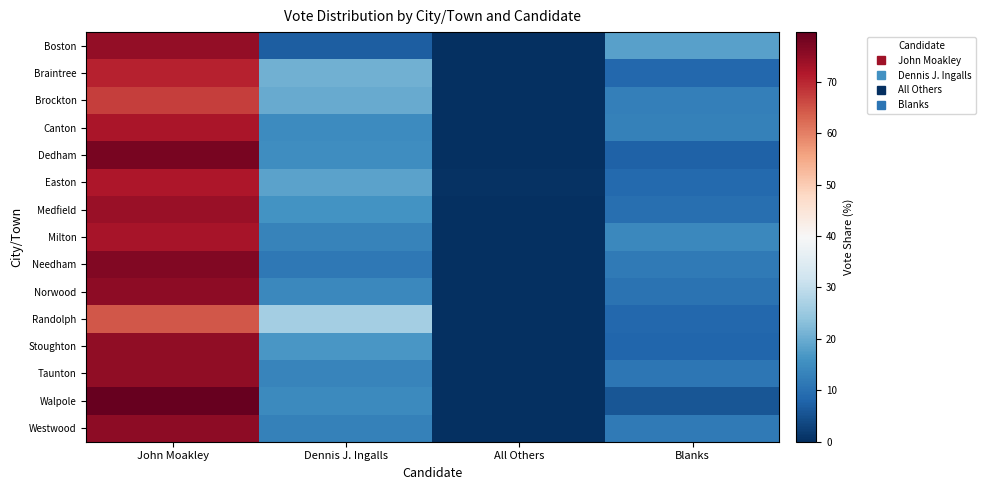

How many series are shown in this chart?

15